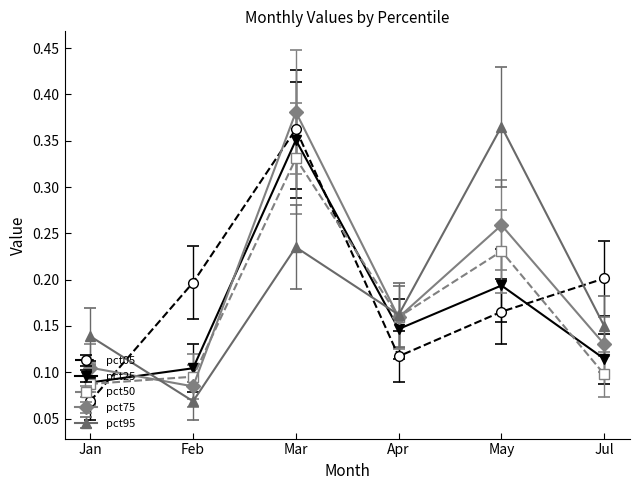

How many data points does each series have?

6